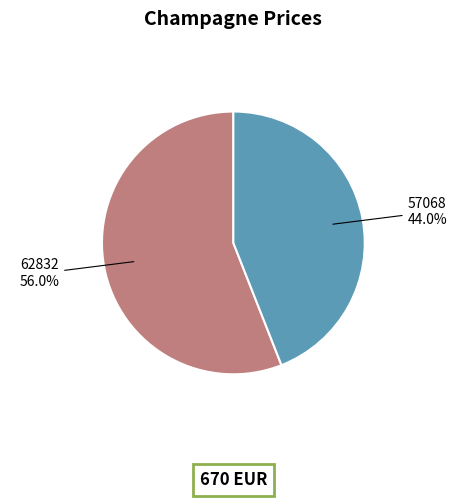

Is there any slice that represents more than half of the pie?

Yes